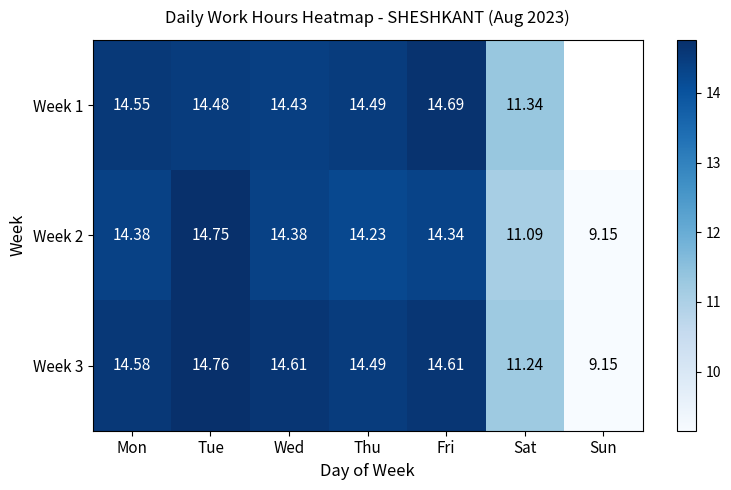

How many distinct data groups are displayed?

3